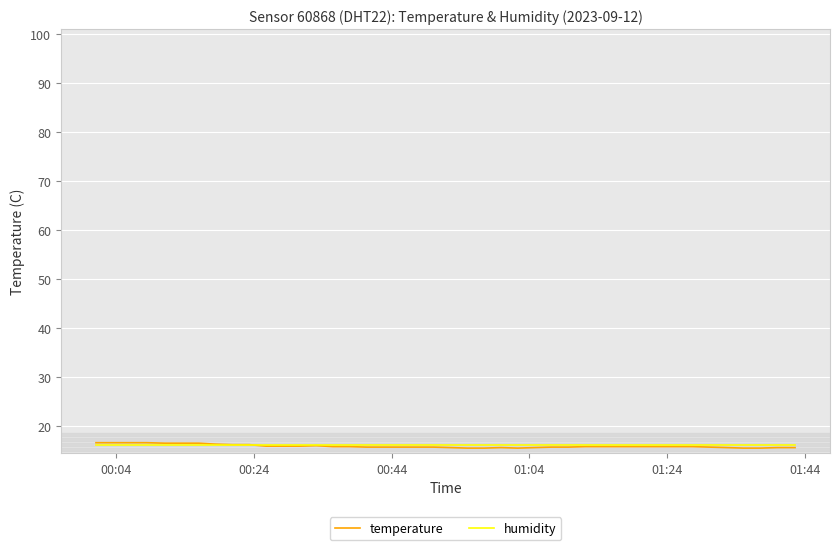

What is the greatest value displayed?

16.6